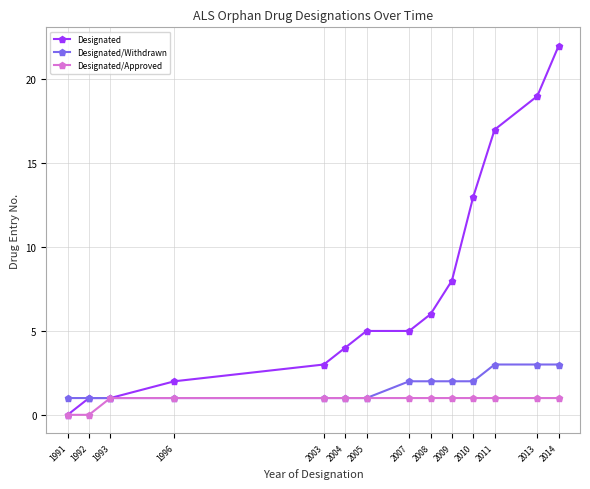

Count the number of data series in this chart.

3